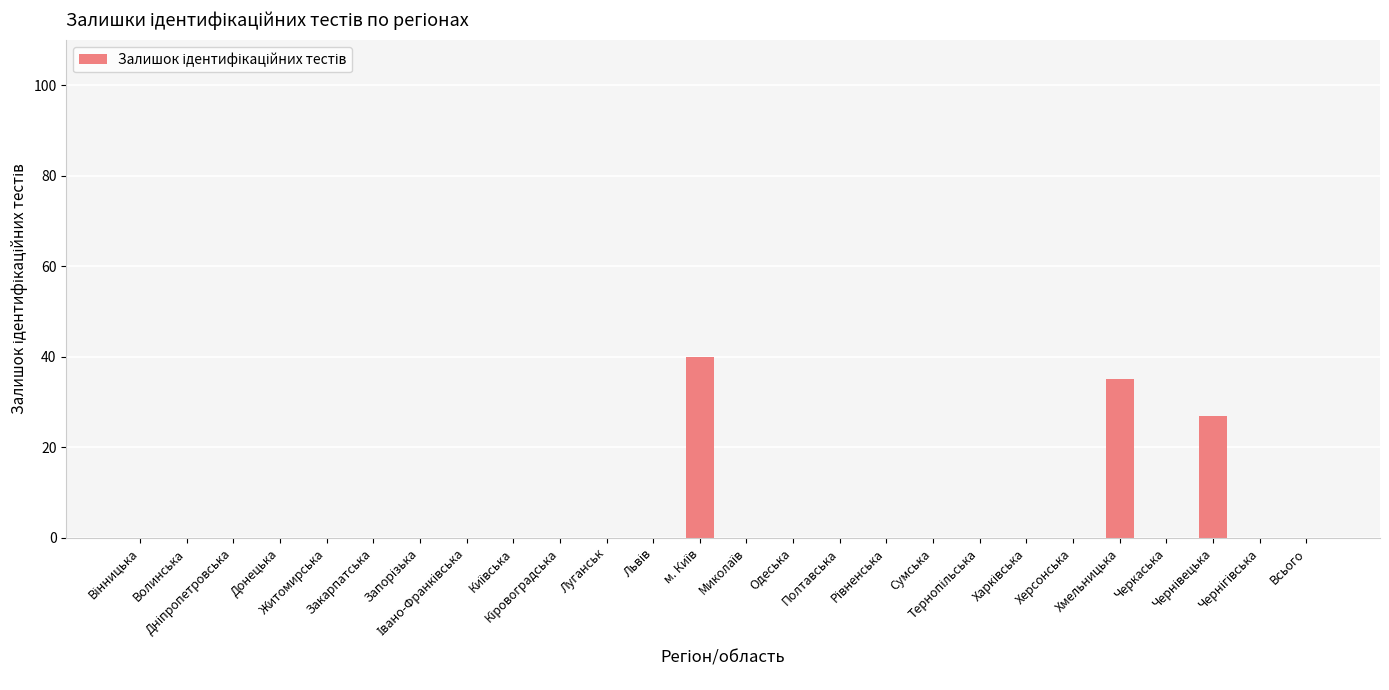

What is the greatest value displayed?

40